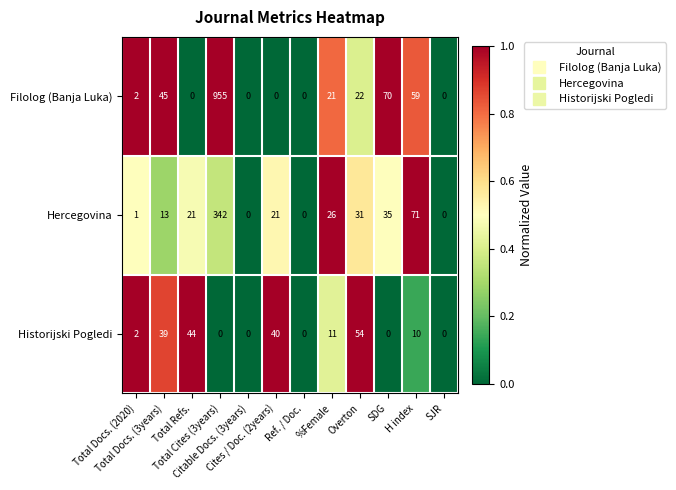

Which series has the largest range (max minus min)?

Filolog (Banja Luka)